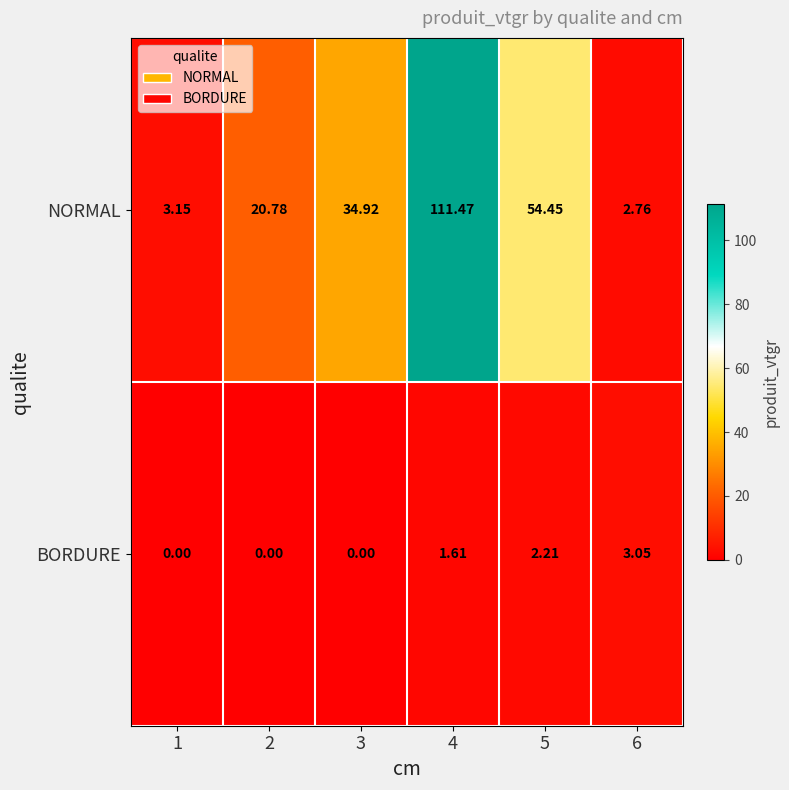

Between 4 and 6, which series saw the biggest shift?

NORMAL